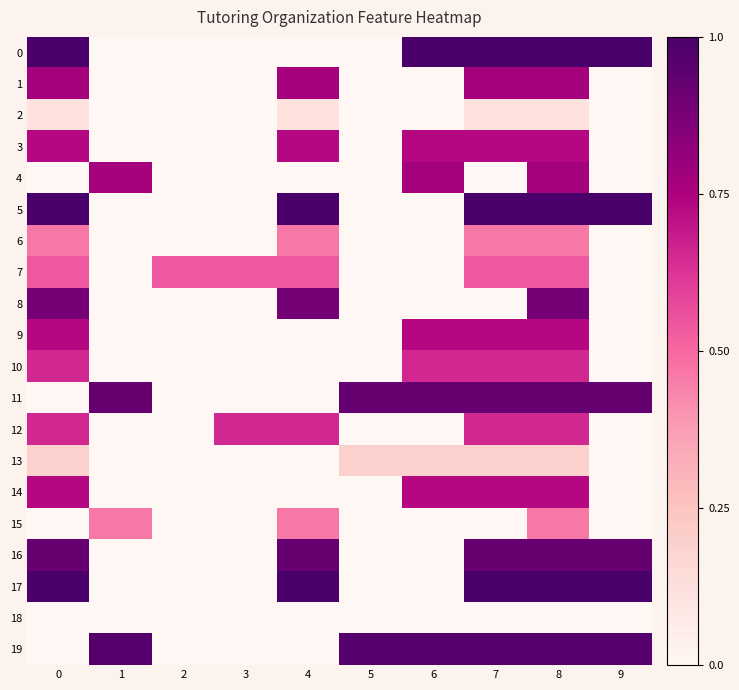

What is the spread (max minus min) of values at 5?

1.0